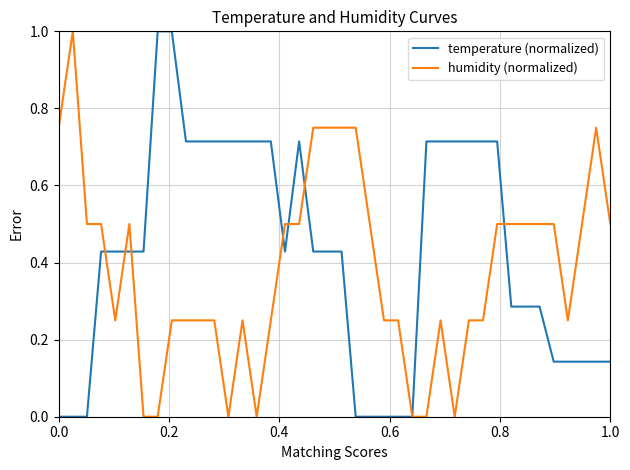

Rank the series by their average value, from highest to lowest.

temperature (normalized), humidity (normalized)